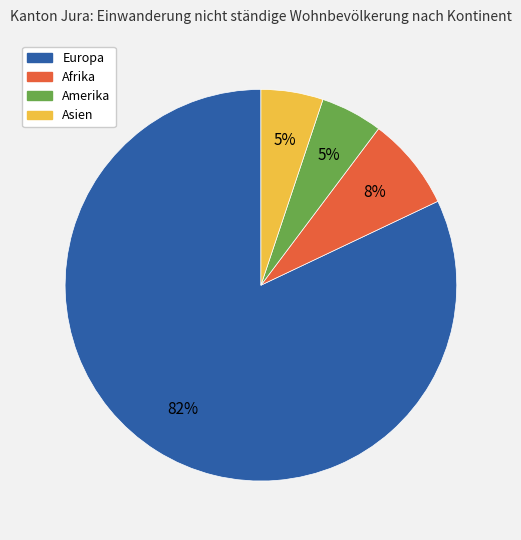

To the nearest percent, what is the average slice percentage?

25%